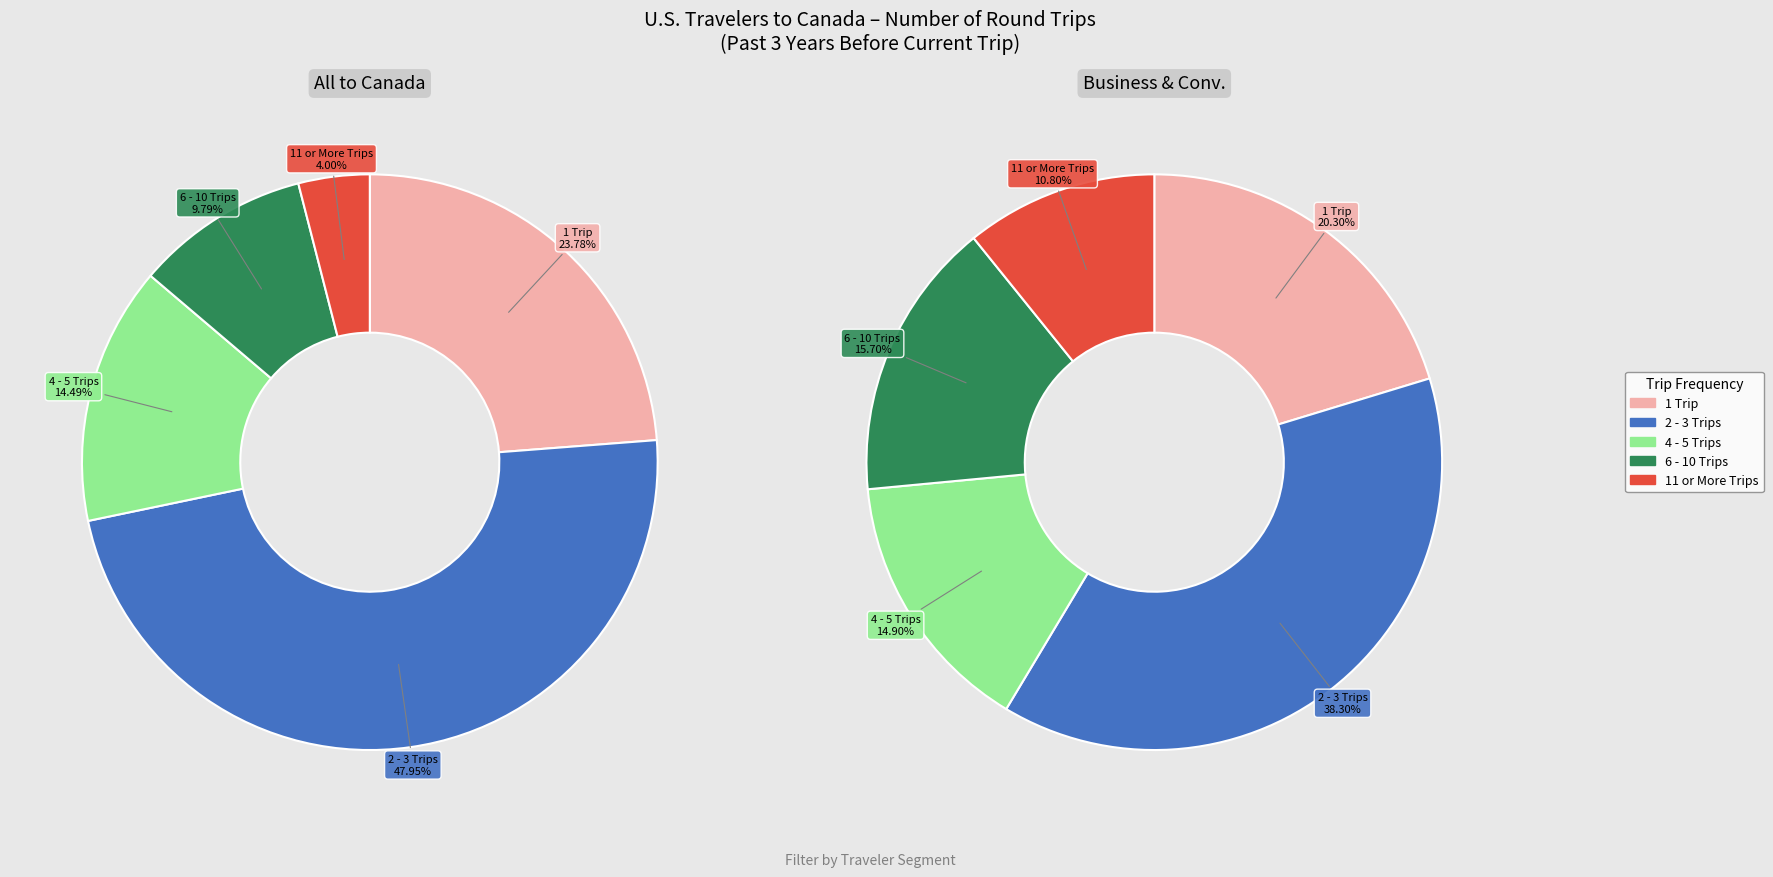

Is it true that 4 - 5 Trips is 15% of the pie?

True